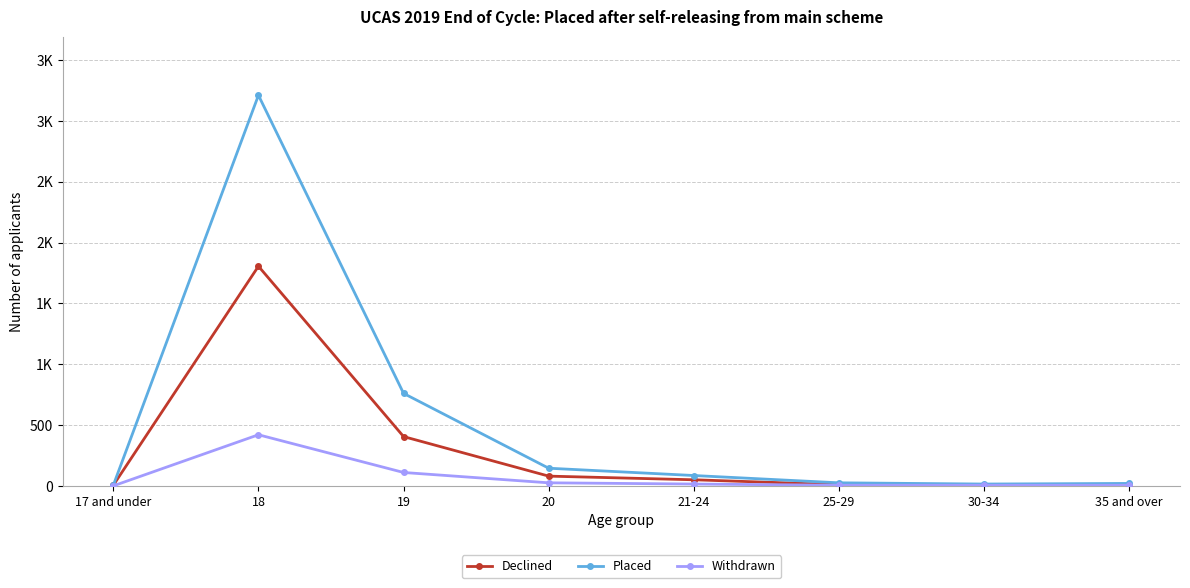

What is the value of the Withdrawn point at the 2nd from the left?

420